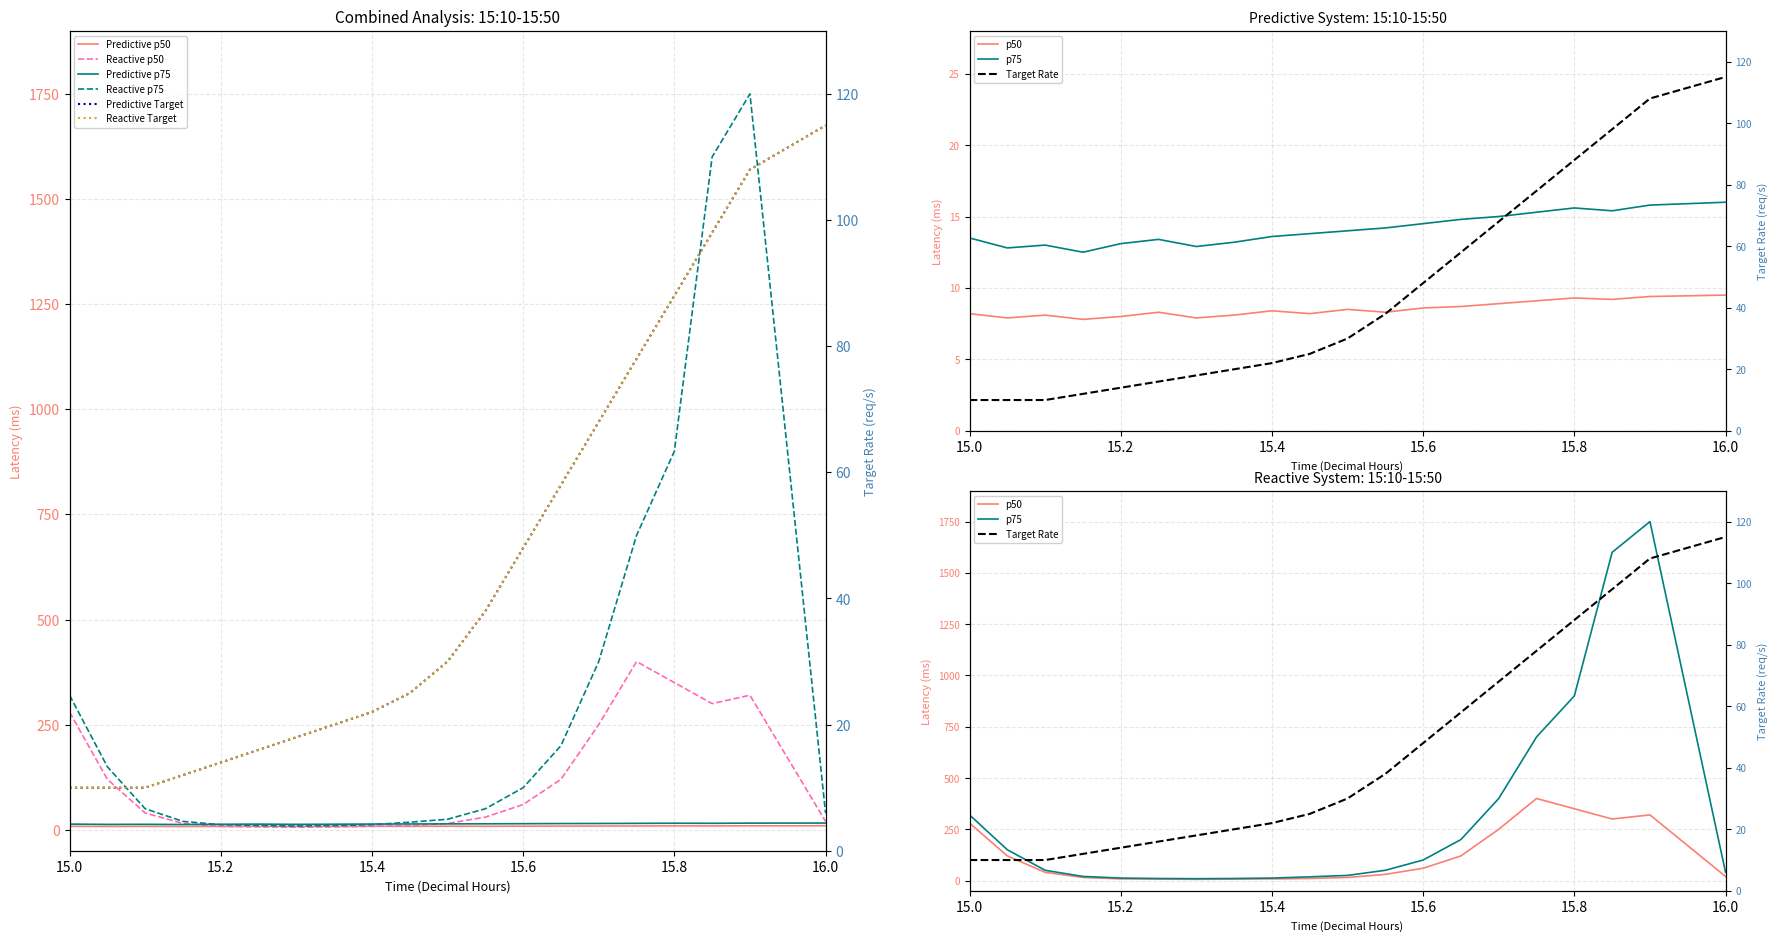

What is the smallest value displayed?

6.0